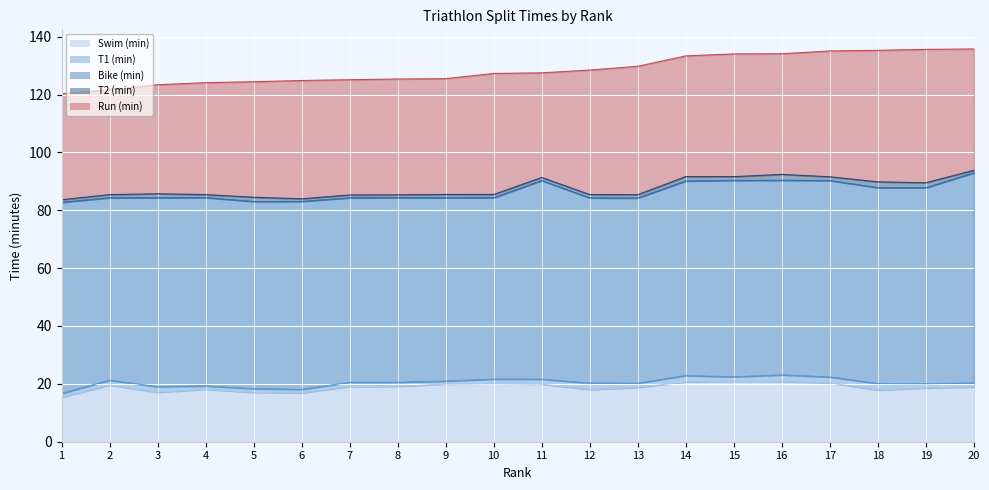

At which category is the sum across all series the highest?

20